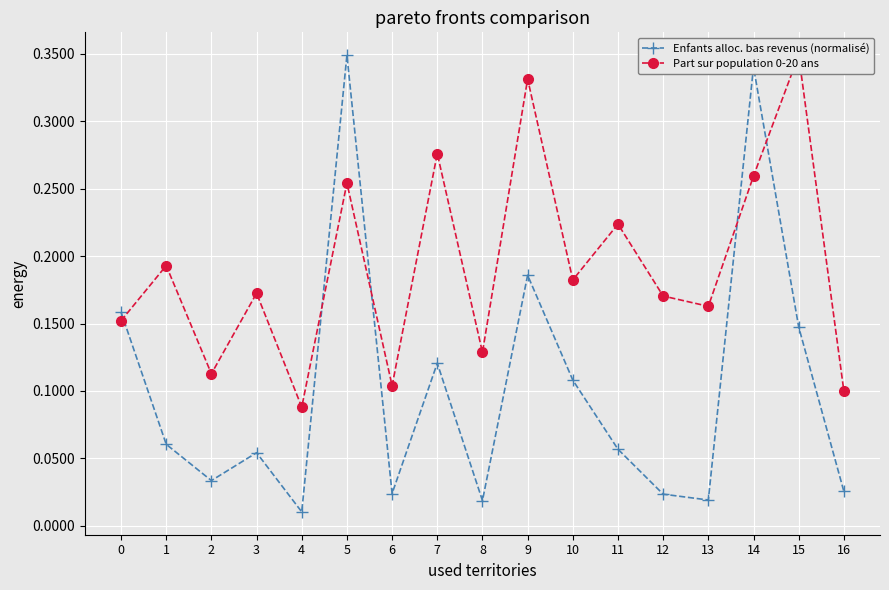

At which category does Enfants alloc. bas revenus (normalisé) reach its first local peak?

3